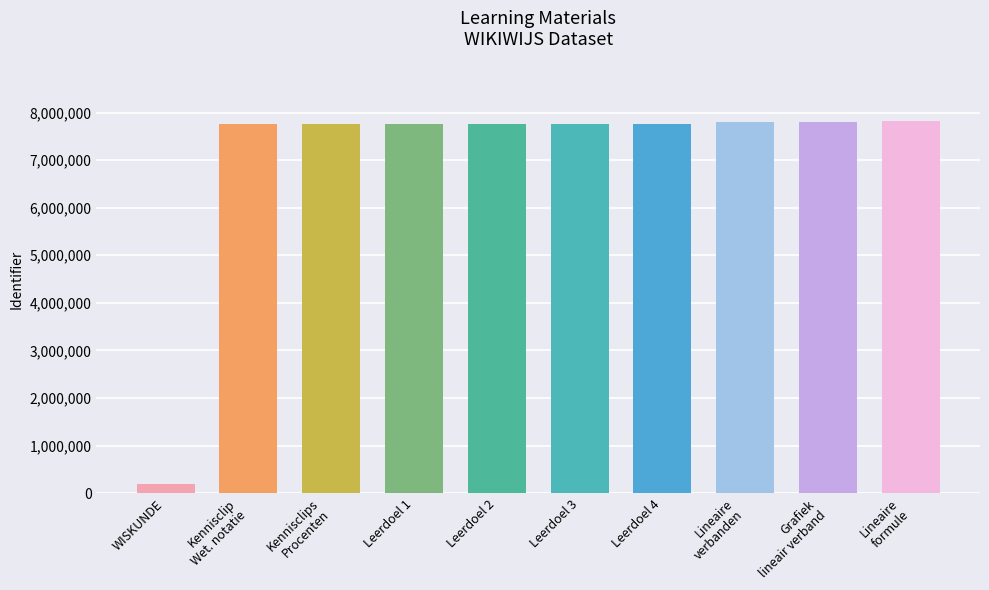

At which category does the chart reach its minimum across all series?

WISKUNDE